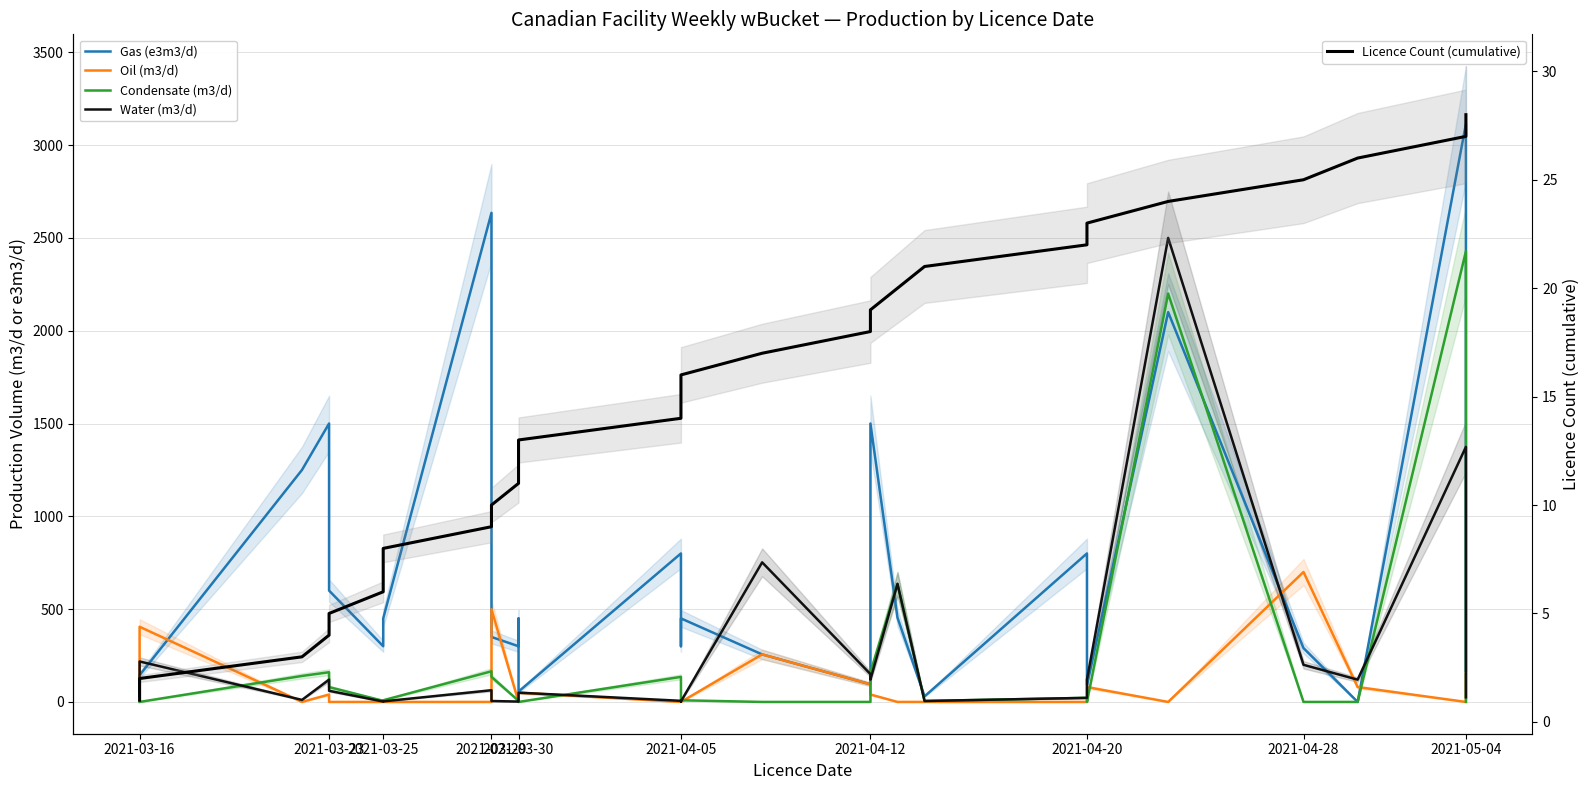

What is the label of the 7th point from the left?

2021-03-25